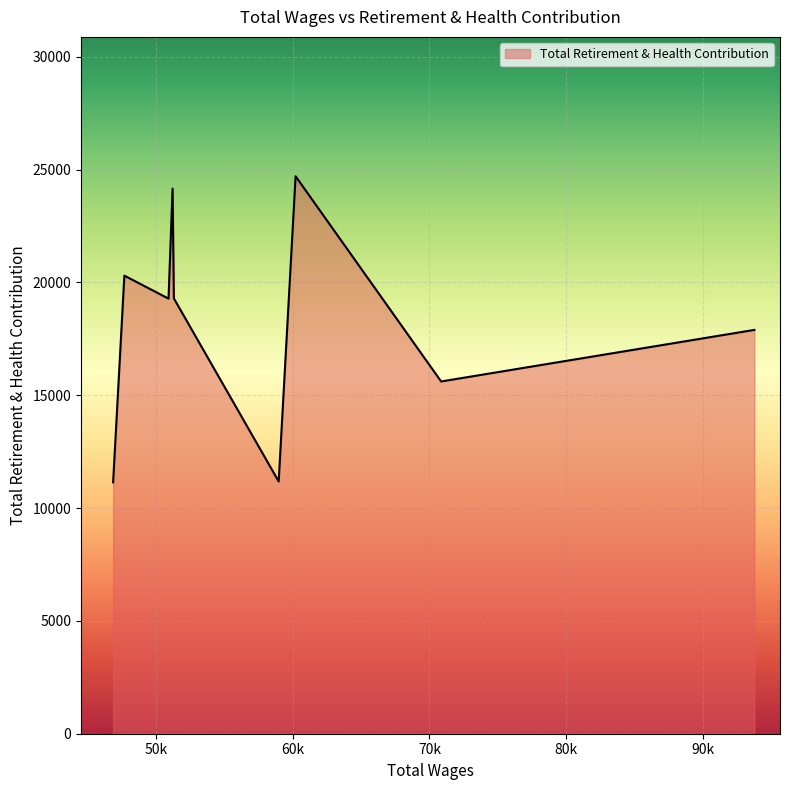

What is the greatest value displayed?

24701